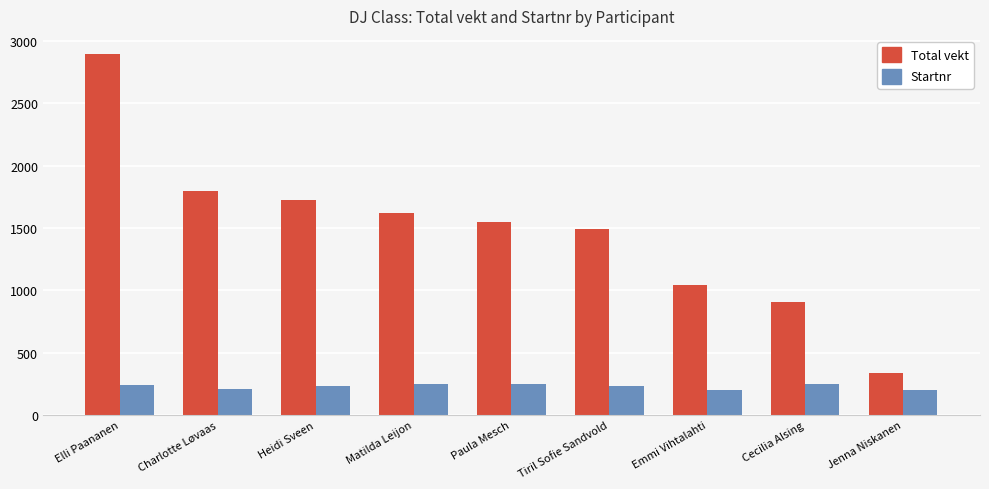

What is the average value of the Total vekt series?

1484